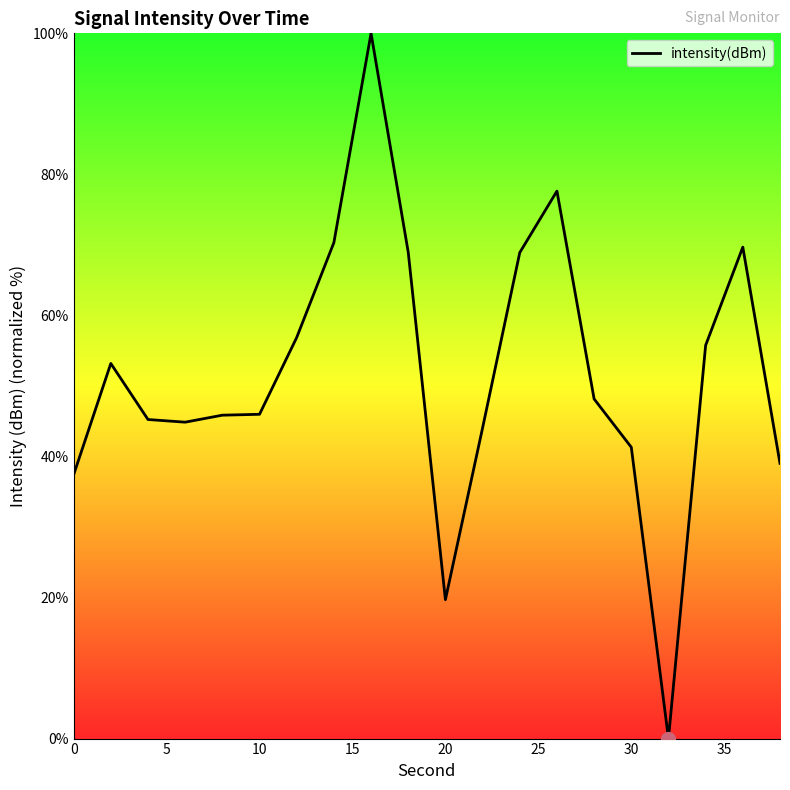

What is the difference between the second highest and second lowest values?

57.9